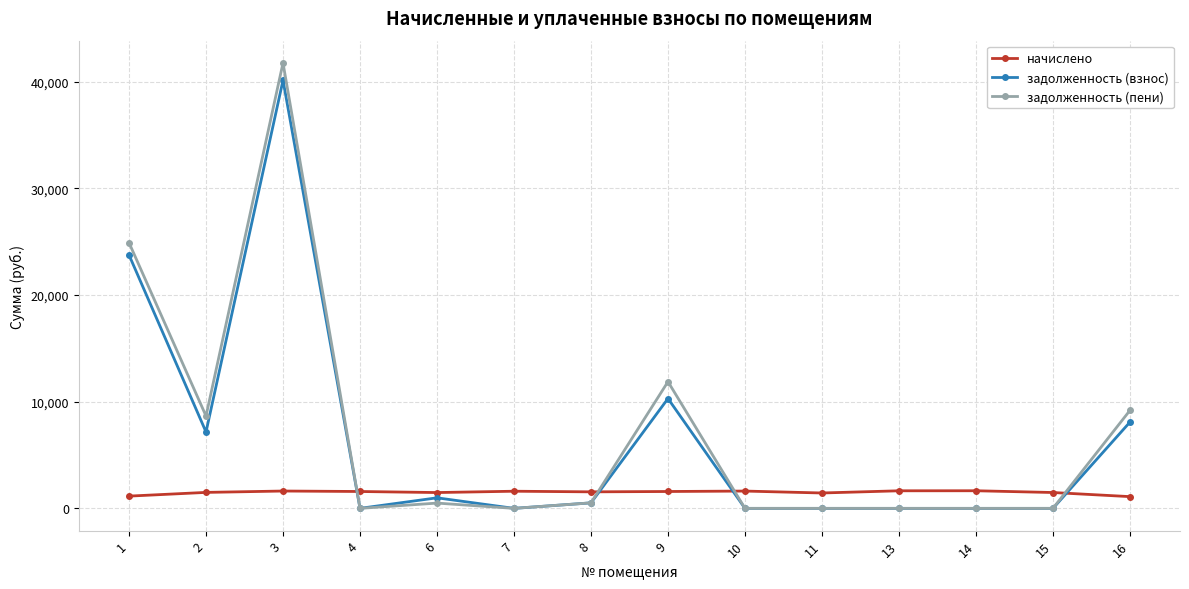

What is the difference between the maximum and minimum values in the задолженность (взнос) series?

40117.4